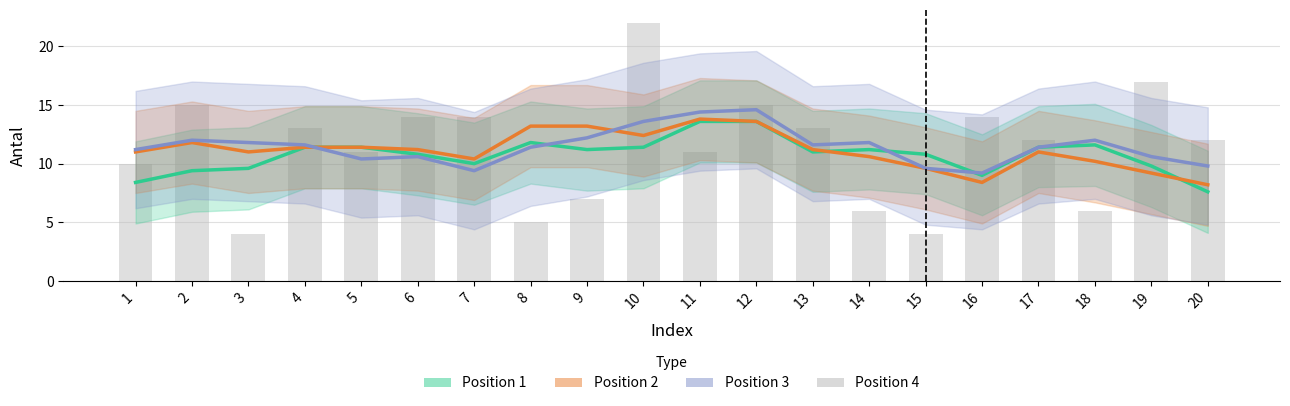

Is the value of Position 1 at 2 greater than the value of Position 2 at 5?

No